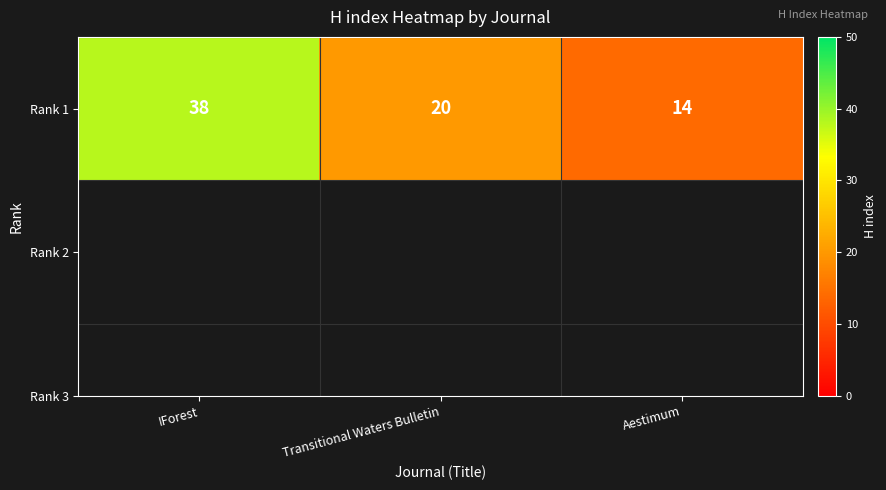

At which label does the data first exceed 20?

IForest